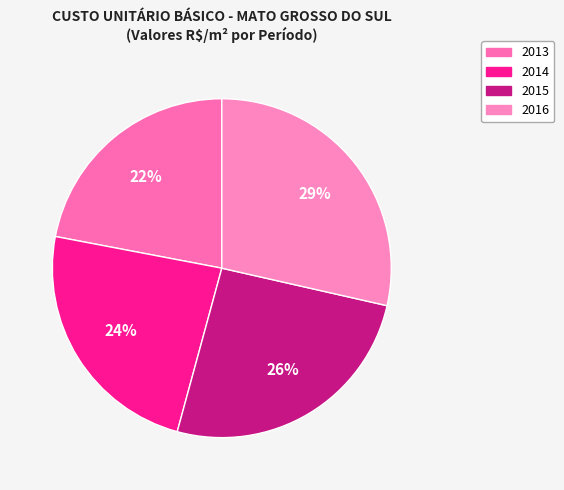

Does 2013 represent more than half of the total?

No